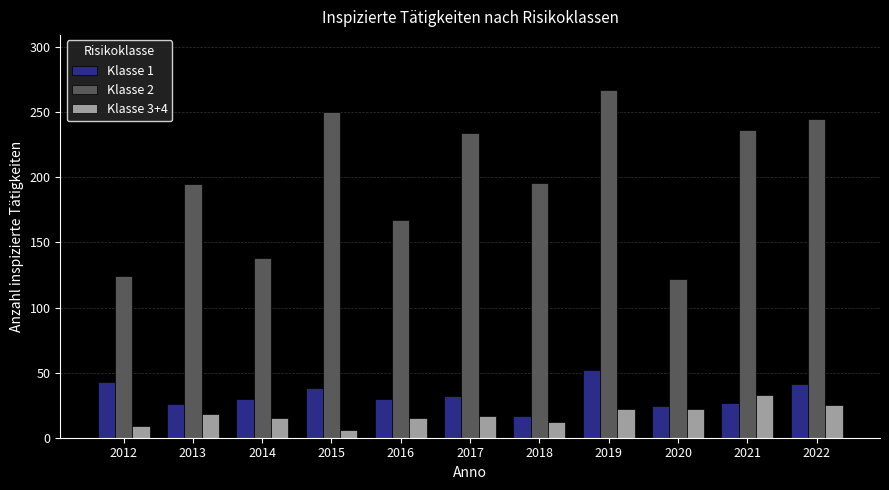

At 2022, list the series in order from smallest to largest.

Klasse 3+4, Klasse 1, Klasse 2